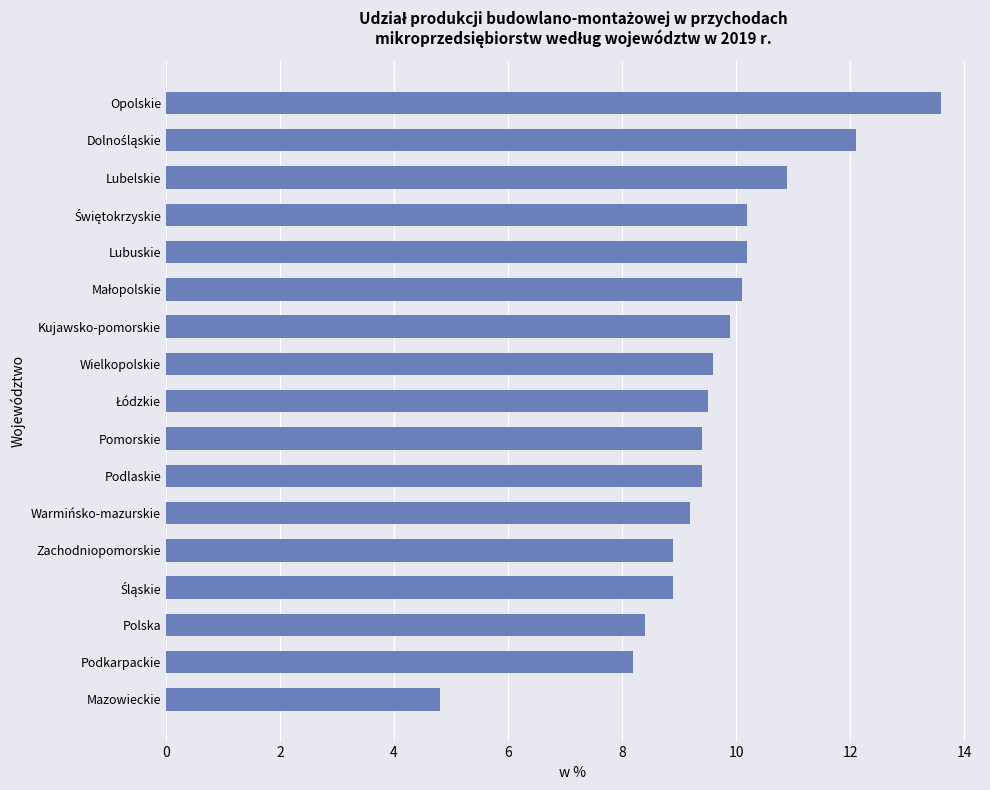

What is the maximum value shown in the chart?

13.6